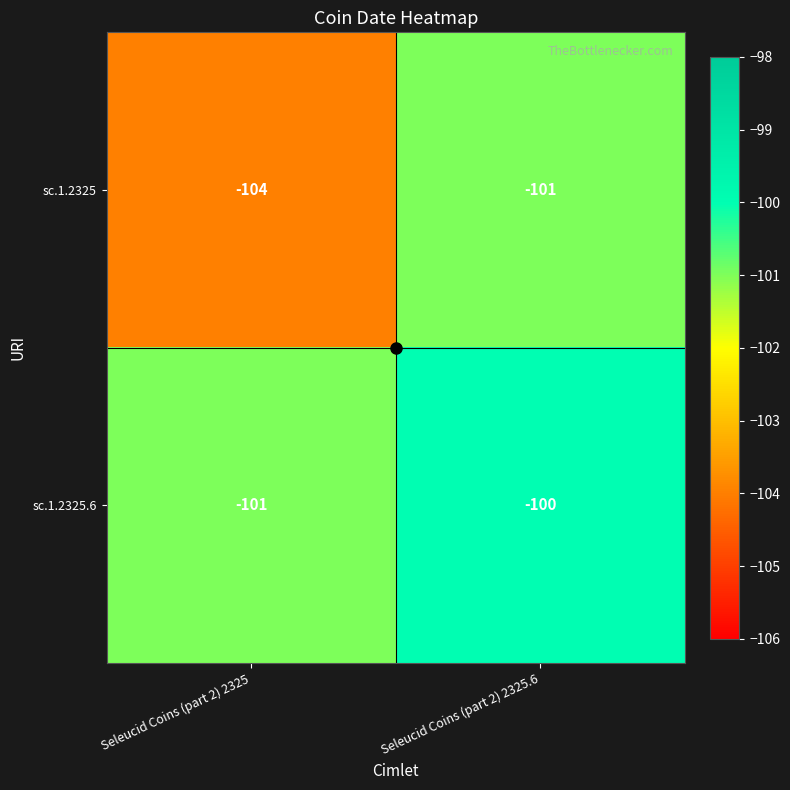

At how many categories does at least one series exceed -103?

2